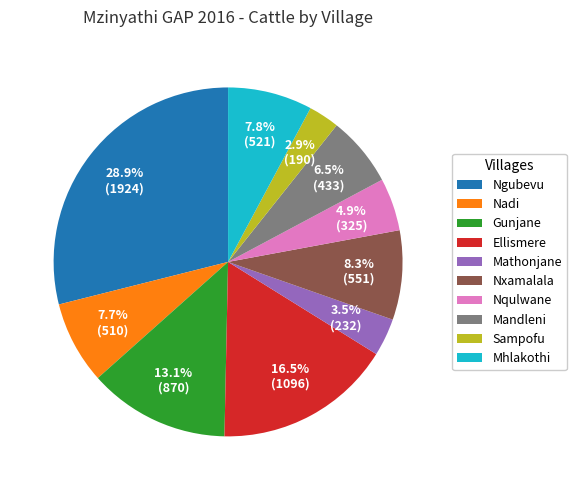

What percentage is the Ngubevu slice, to the nearest percent?

29%